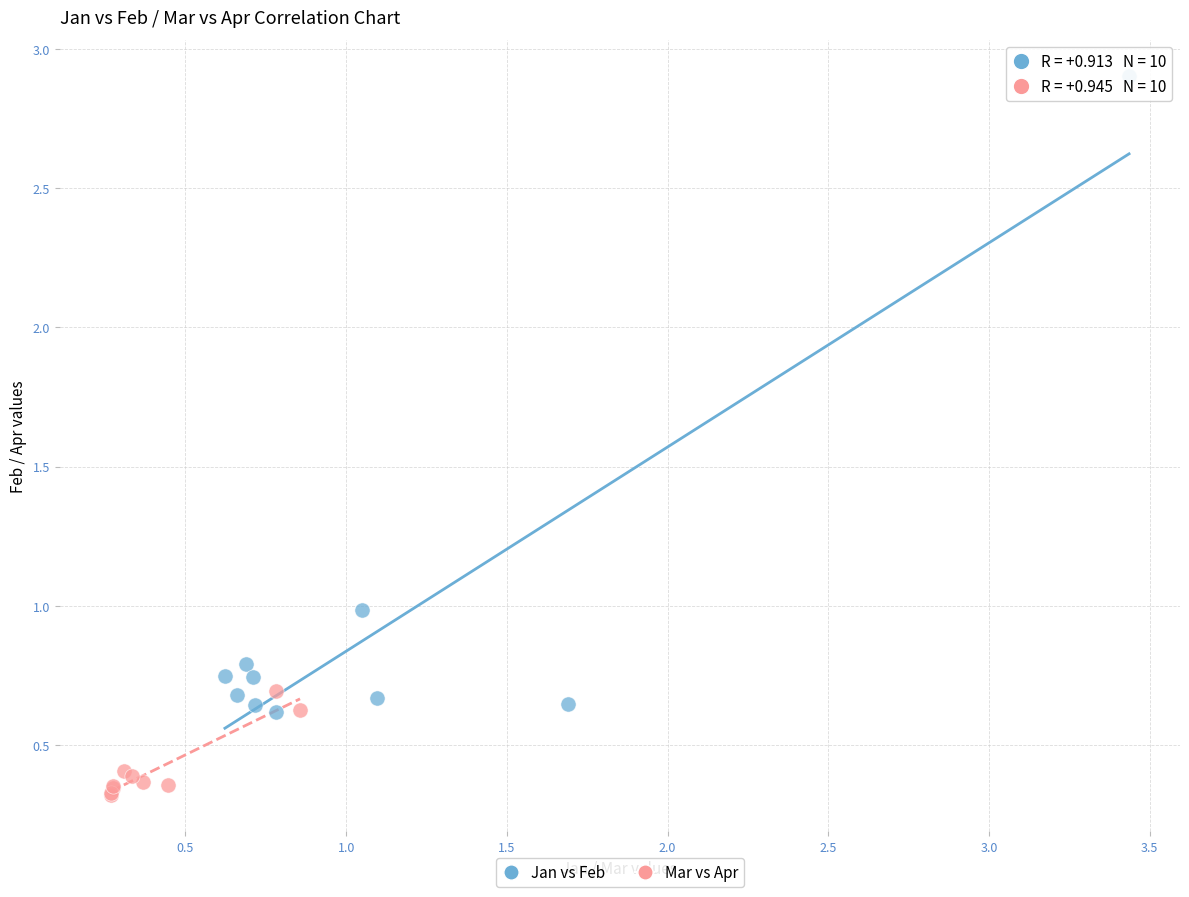

Which series has the widest spread of Y values?

Jan vs Feb